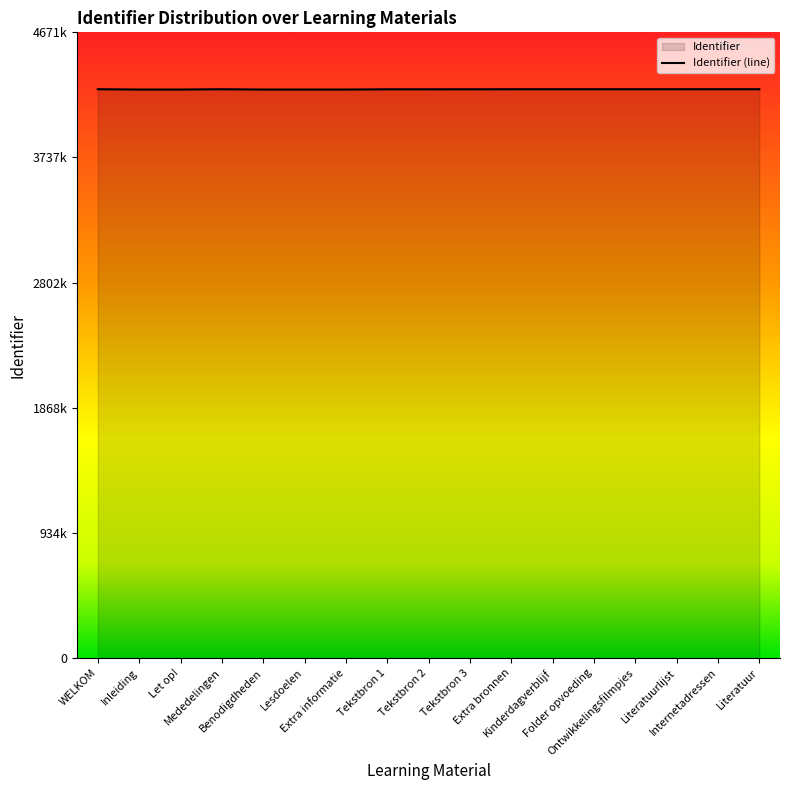

Where is the data nearest to the value 4245353?

Tekstbron 1